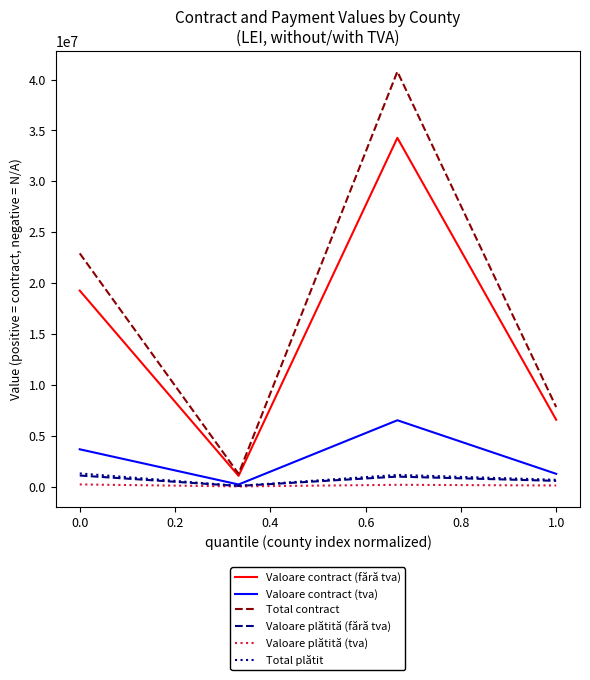

Which series has the largest total across all categories?

Total contract